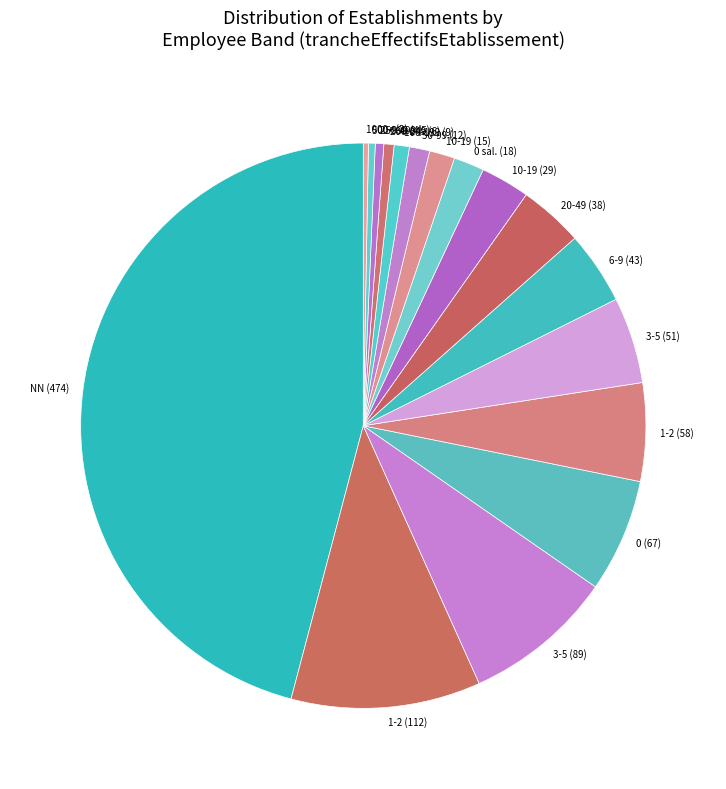

What is the largest slice in the pie chart?

NN (474)